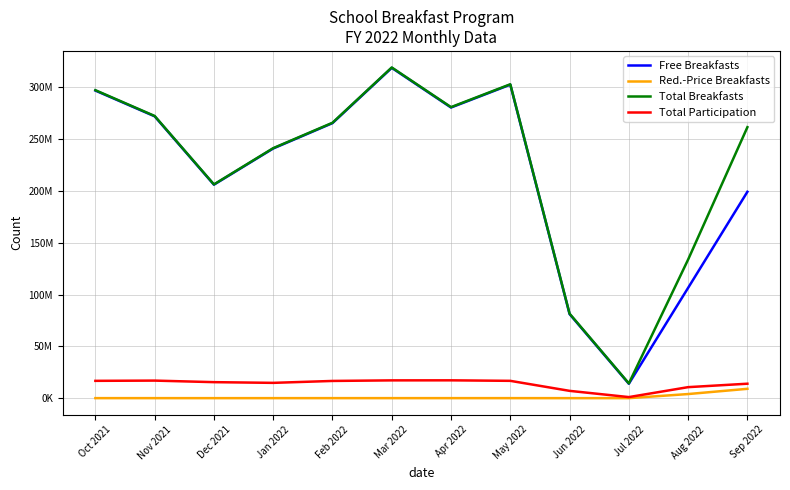

What is the difference between the highest and lowest values at Jun 2022?

81579185